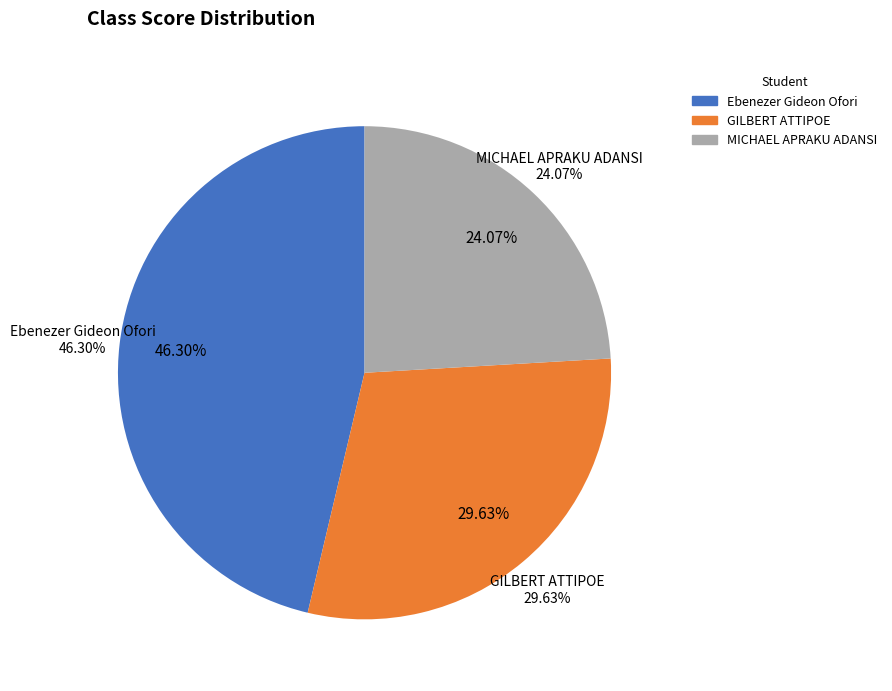

Which category has the smallest portion of the pie?

MICHAEL APRAKU ADANSI